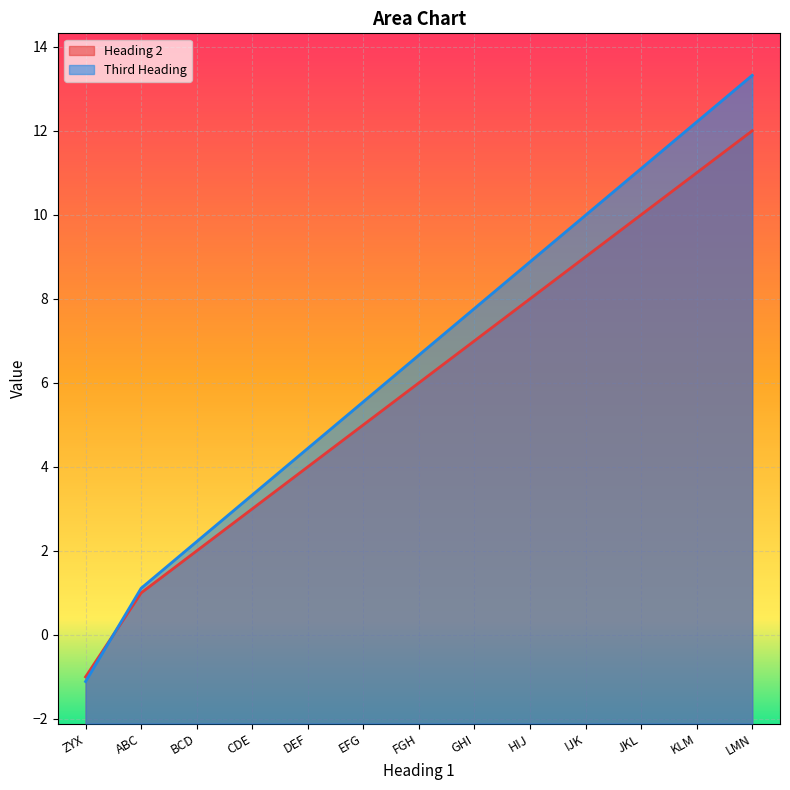

True or false: Third Heading has more than 2 points higher than both neighbors.

False